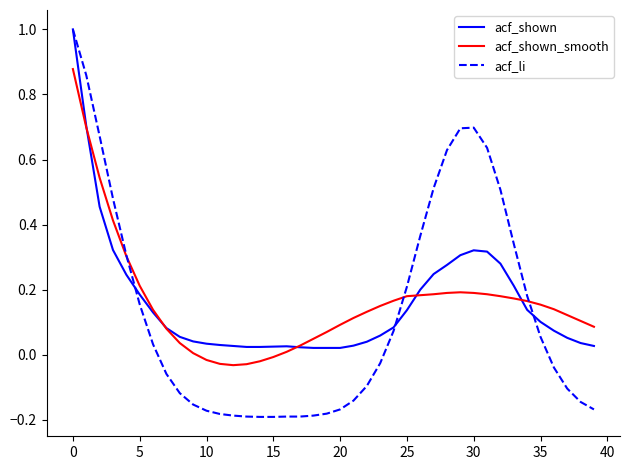

What is the greatest value displayed?

1.0